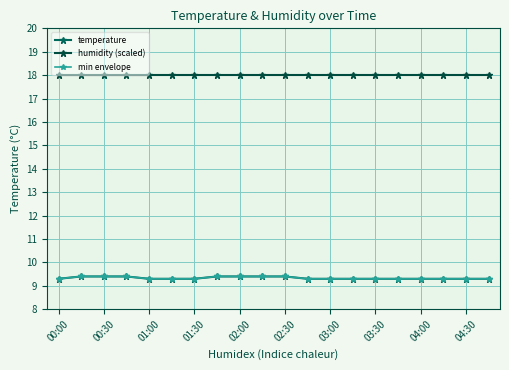

True or false: temperature and min envelope cross at least once.

False